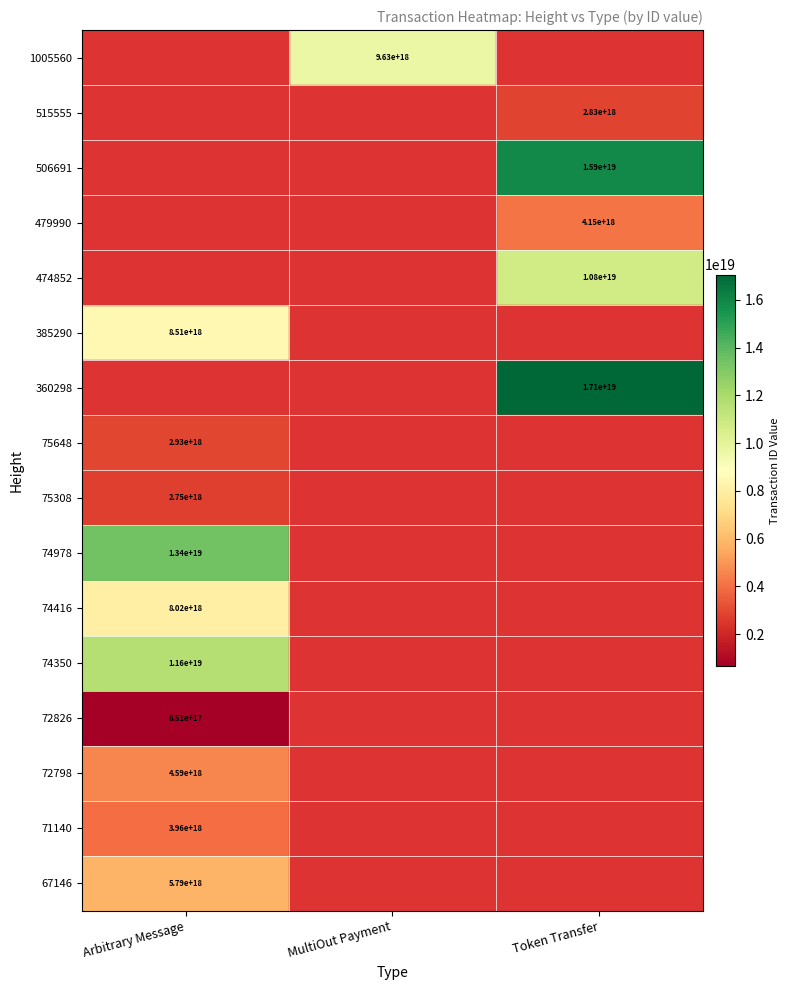

The 1005560 series shows 9630000000000000000 at MultiOut Payment. True or false?

True